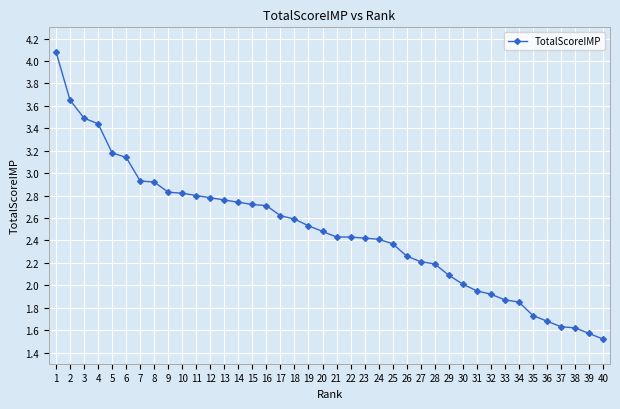

What is the difference between the values at 11 and 16?

0.1